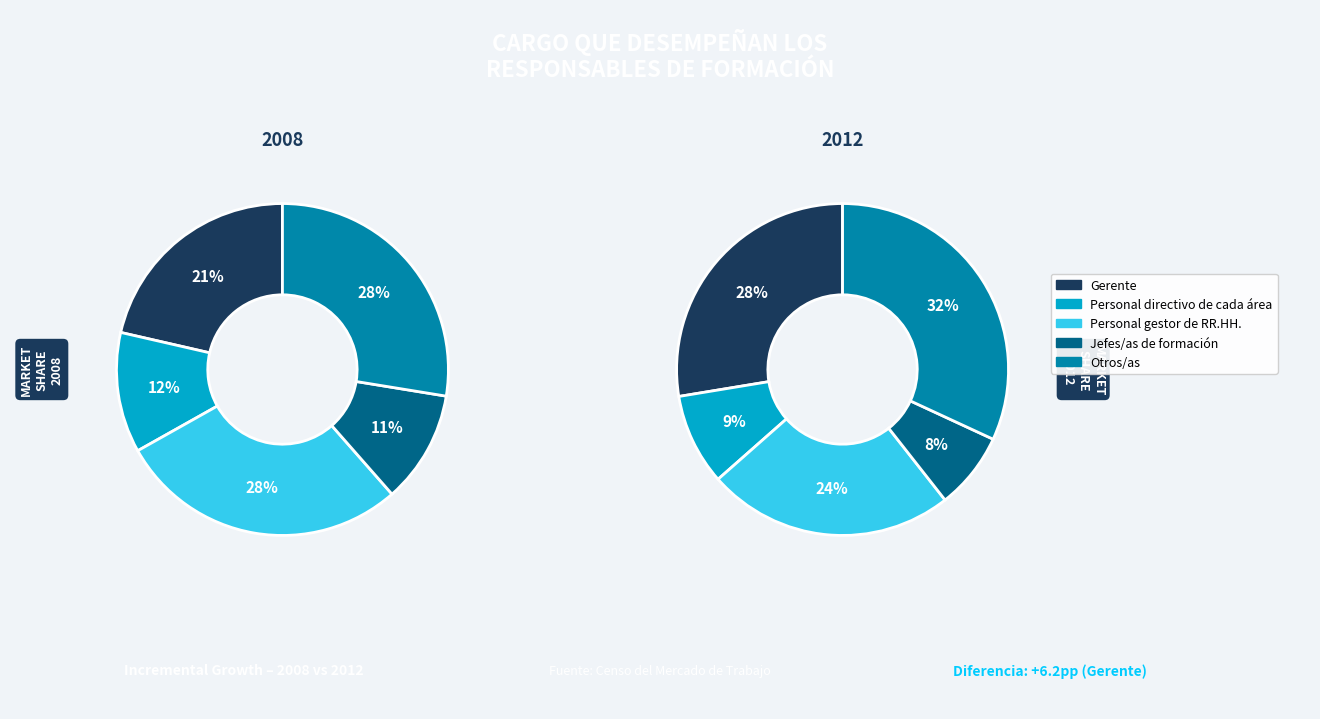

Which slice is the smallest?

Jefes/as de formación